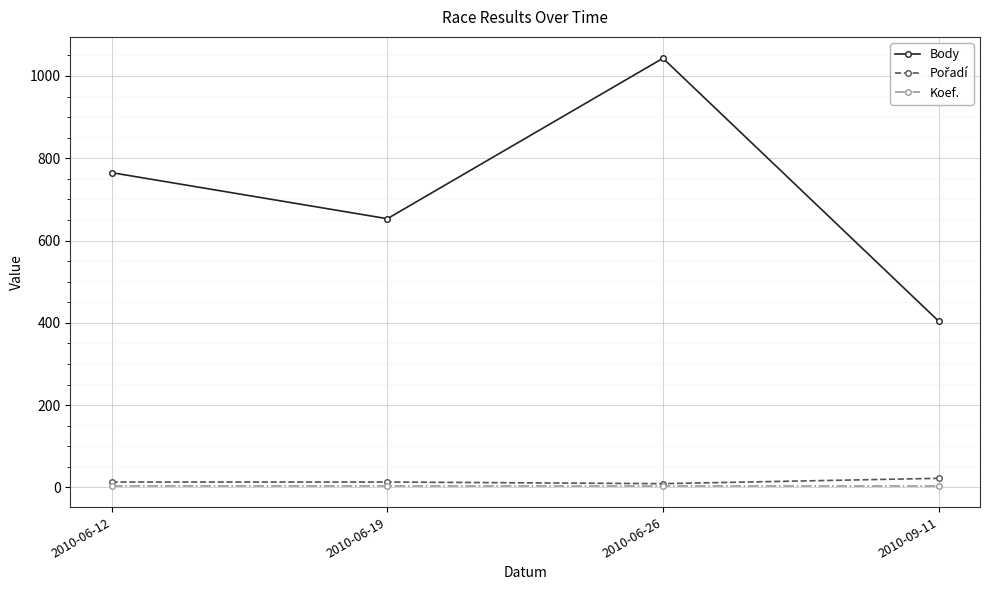

What is the label of the 4th point from the left?

2010-09-11